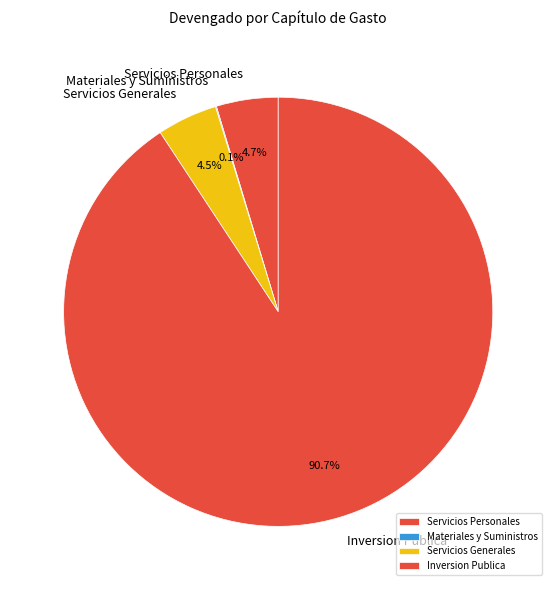

Does any single category account for the majority?

Yes